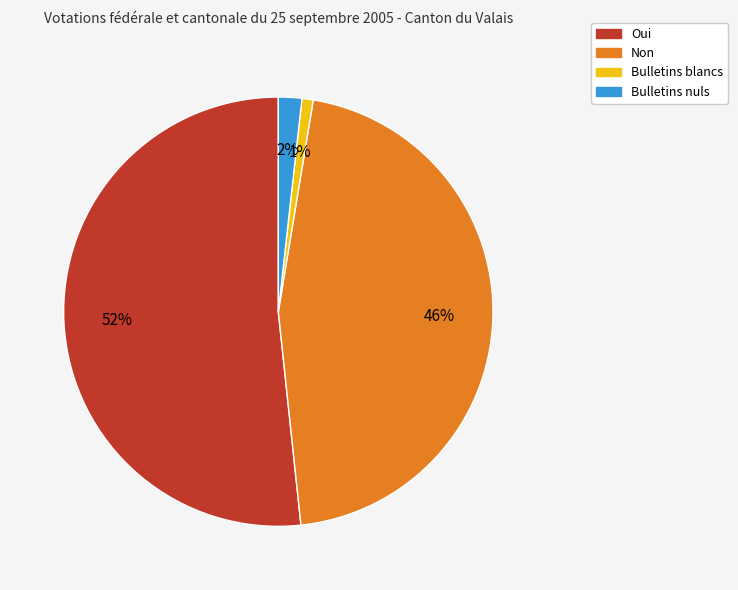

What is the largest slice in the pie chart?

Oui